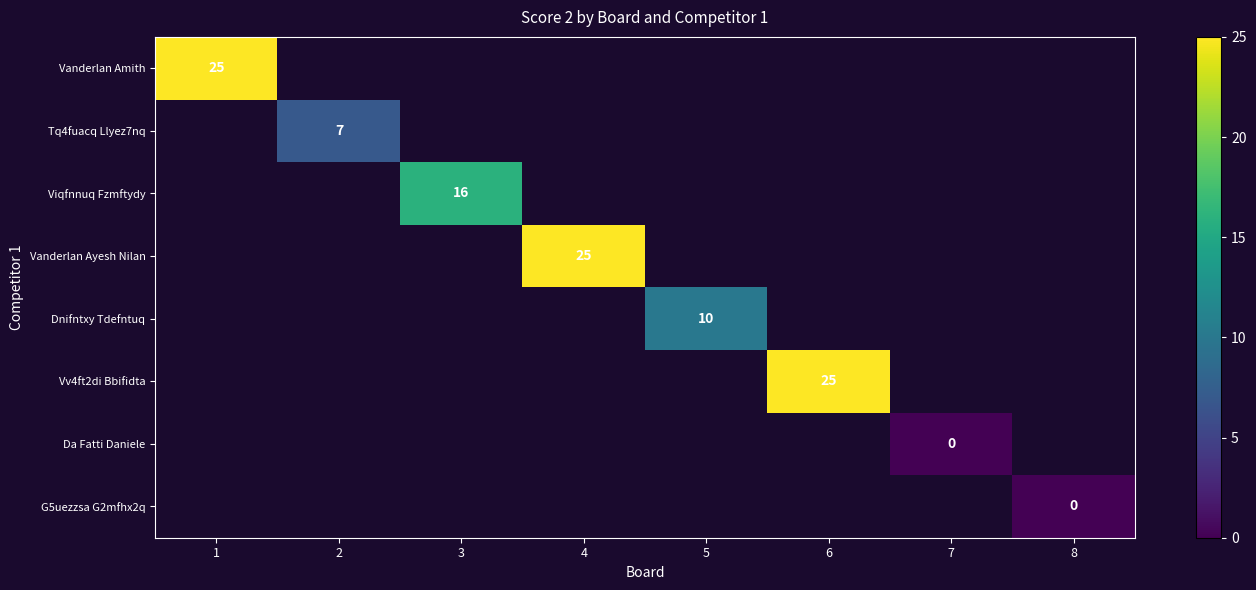

Which category has the highest value across all series?

1